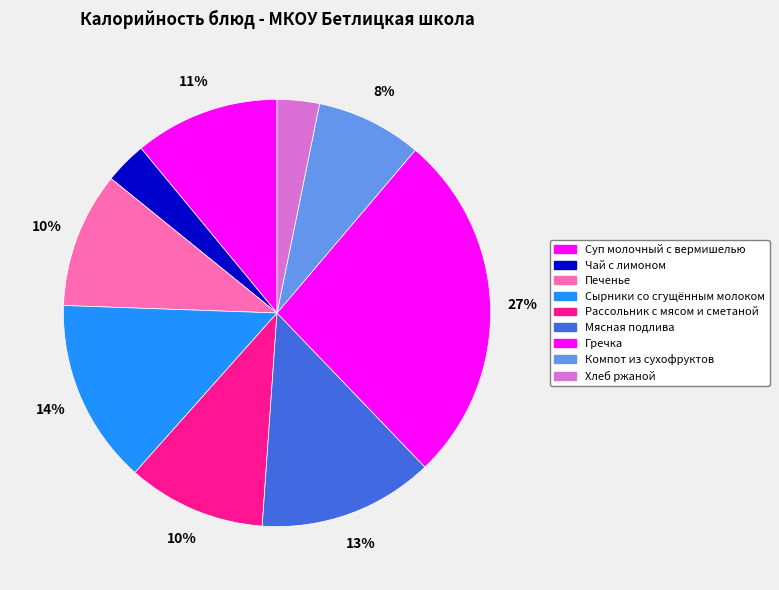

To the nearest percent, what is the combined percentage of Хлеб ржаной and Мясная подлива?

16%